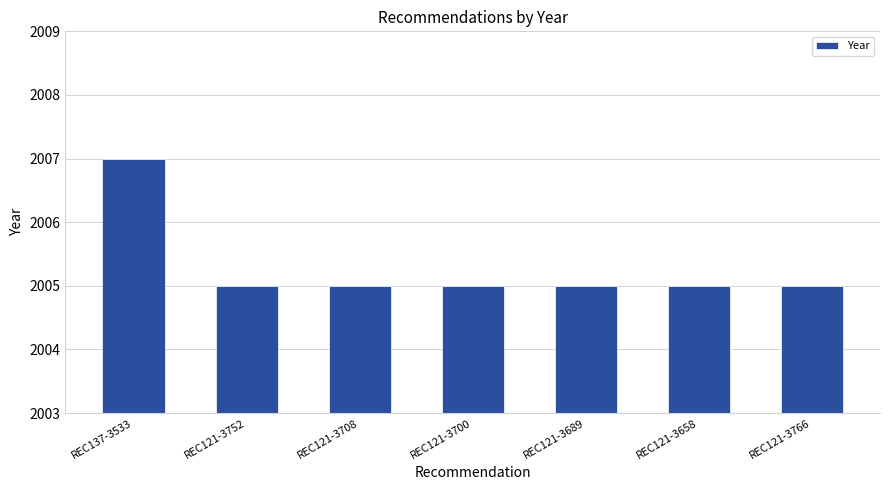

How many data points does each series have?

7